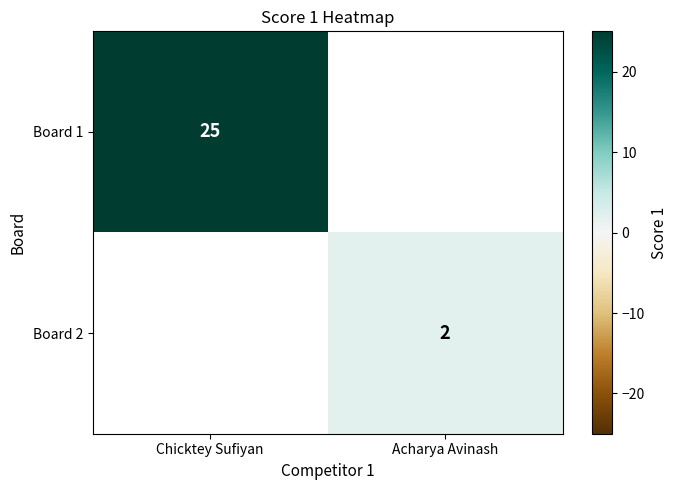

What is the maximum value shown in the chart?

25.0